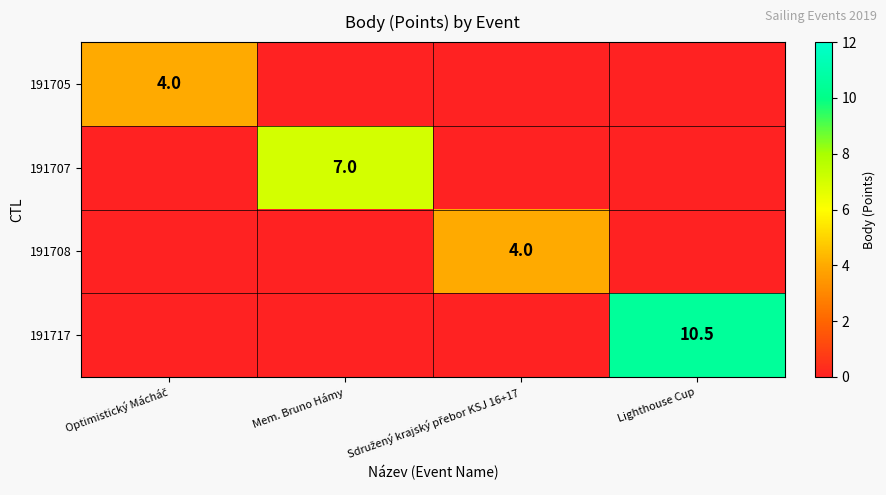

How many series are shown in this chart?

4